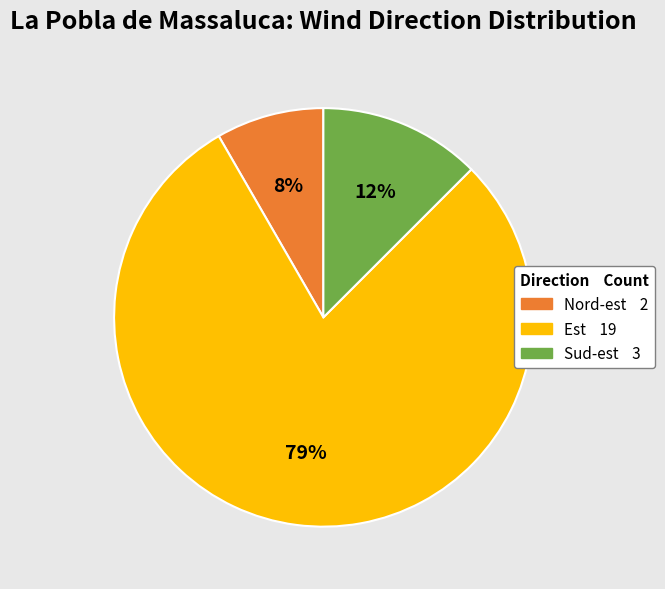

Is there any slice that represents more than half of the pie?

Yes